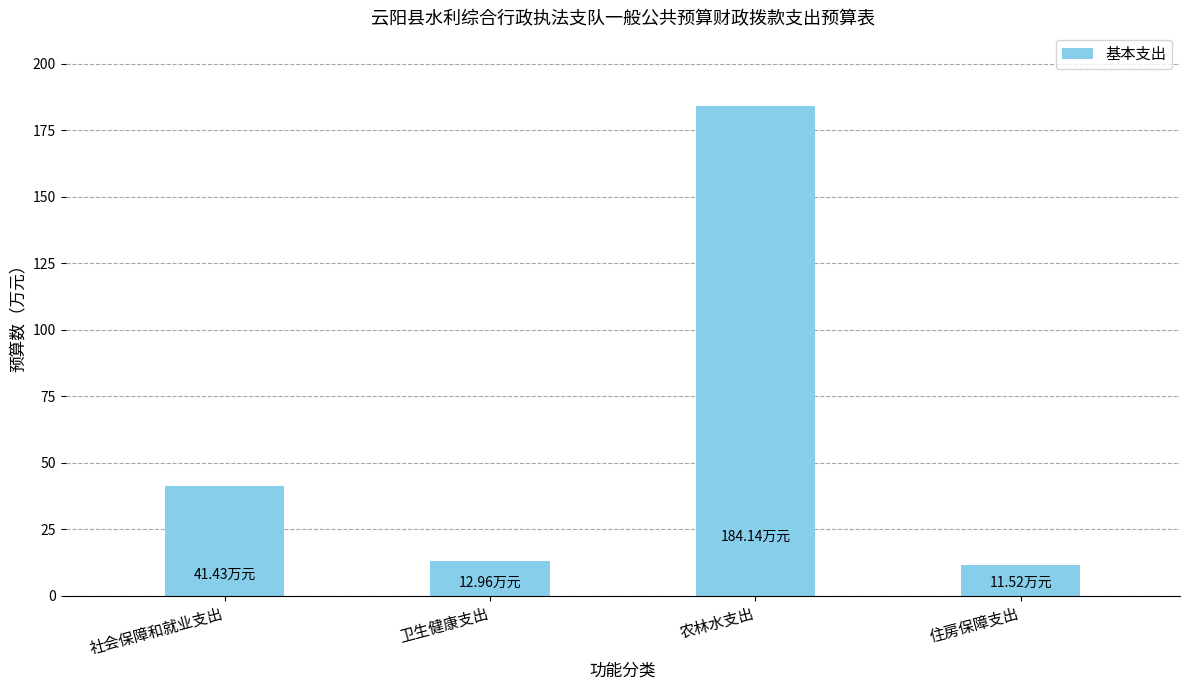

What is the difference between the maximum and minimum values?

172.6